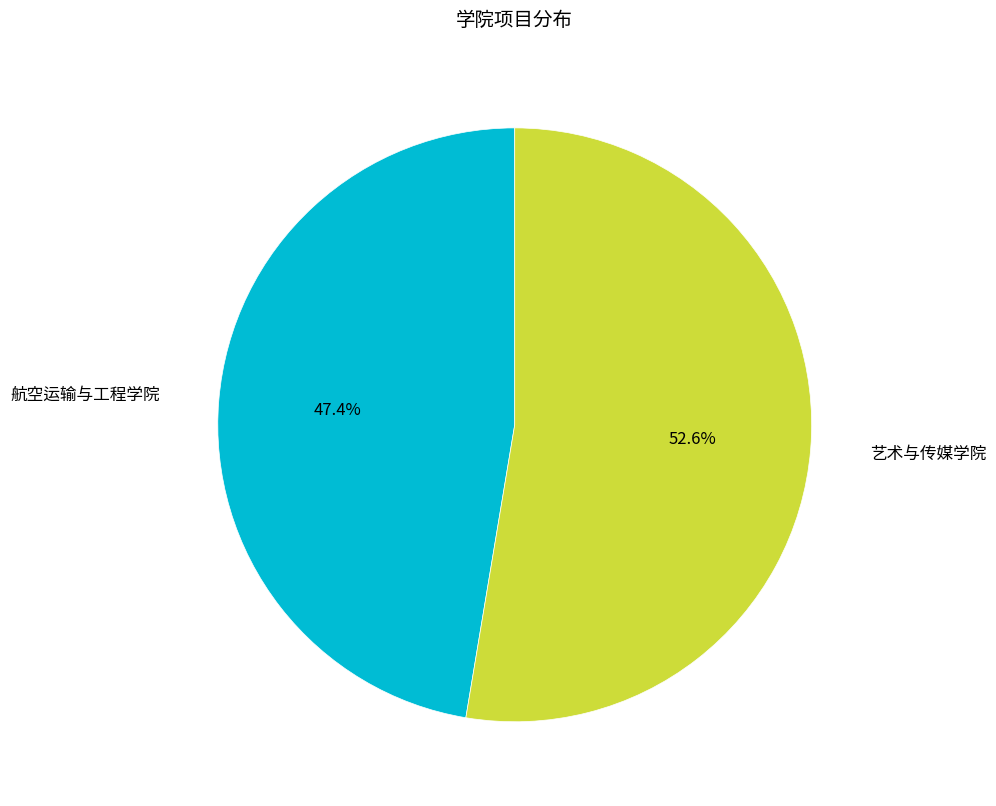

Is there a majority slice in this chart?

Yes